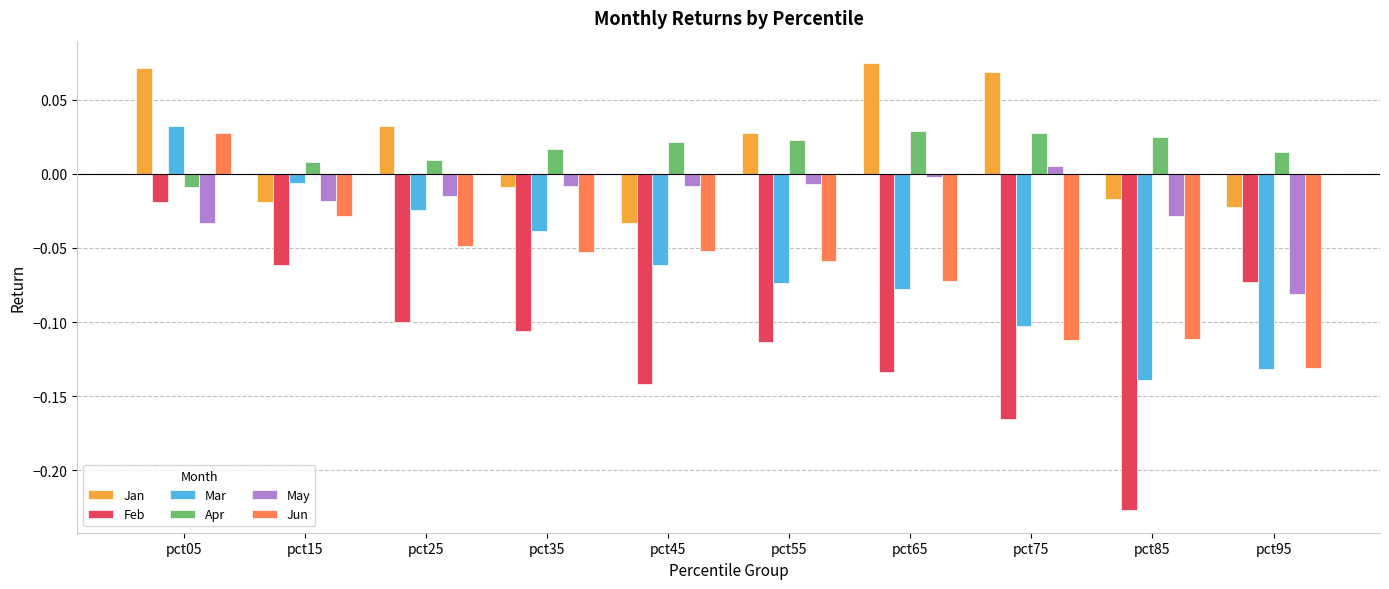

At which category is the sum across all series the highest?

pct05